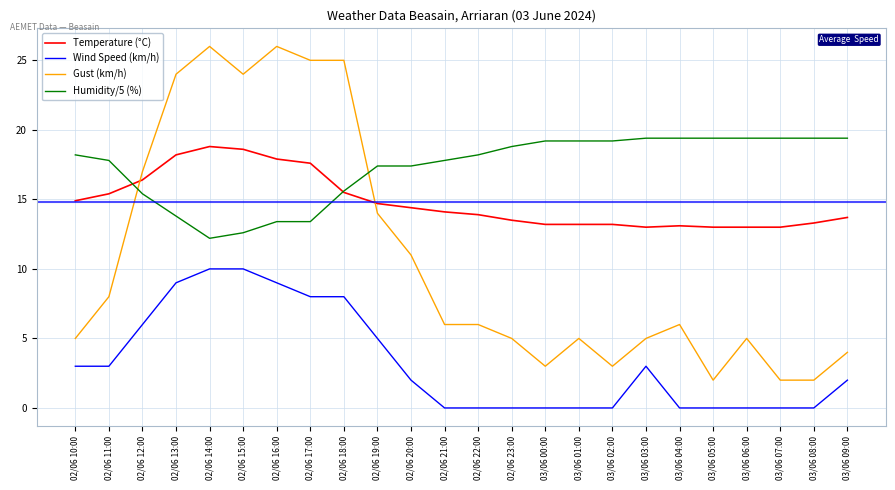

List the series in order of their overall mean, lowest first.

Wind Speed (km/h), Gust (km/h), Temperature (°C), Humidity/5 (%)